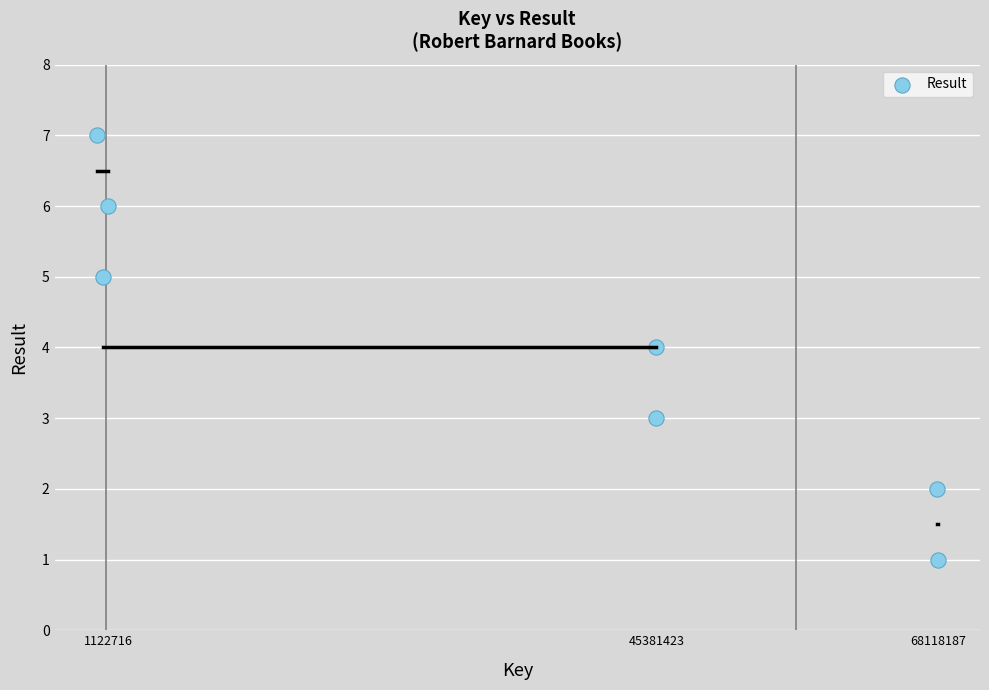

What is the range of X values (max minus min)?

67956723